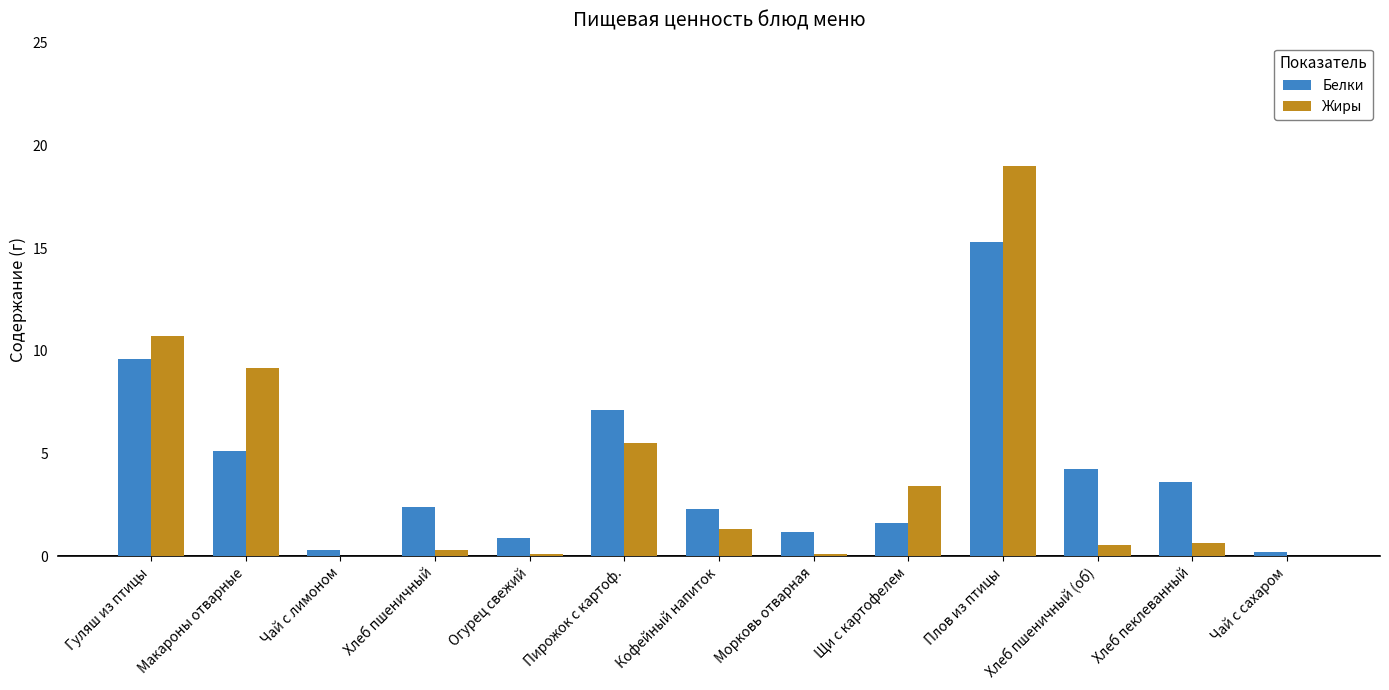

At which label is Жиры closest to 9?

Макароны отварные